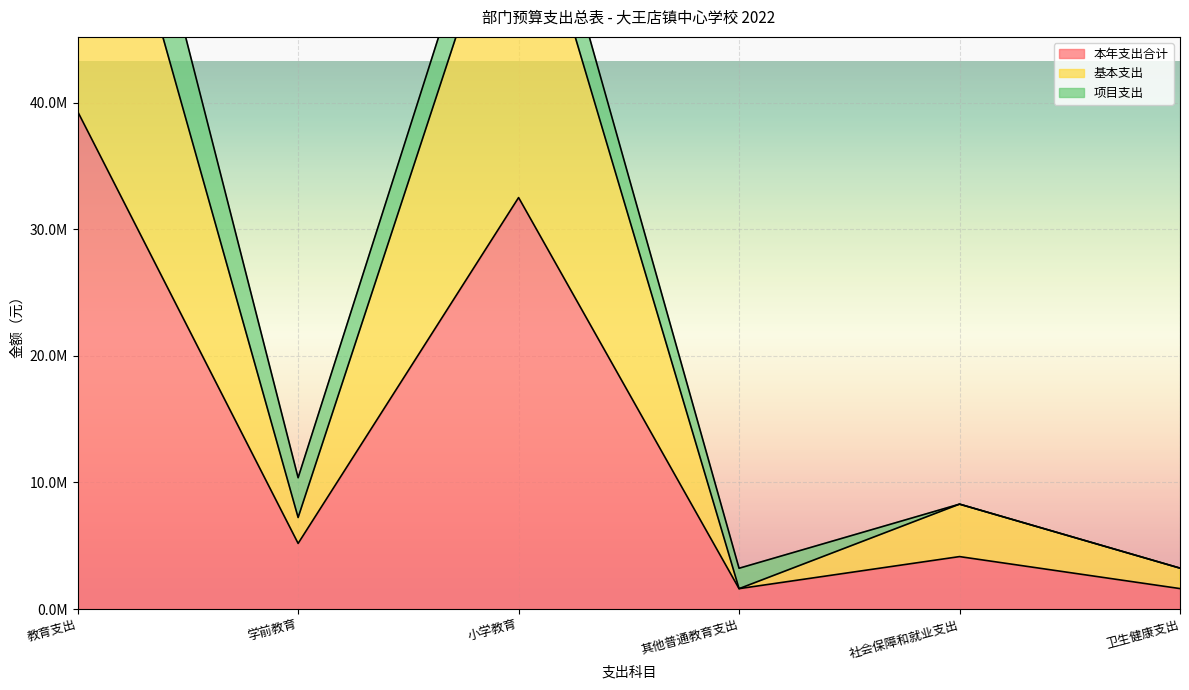

Where does the 本年支出合计 series first go above 5185100?

教育支出